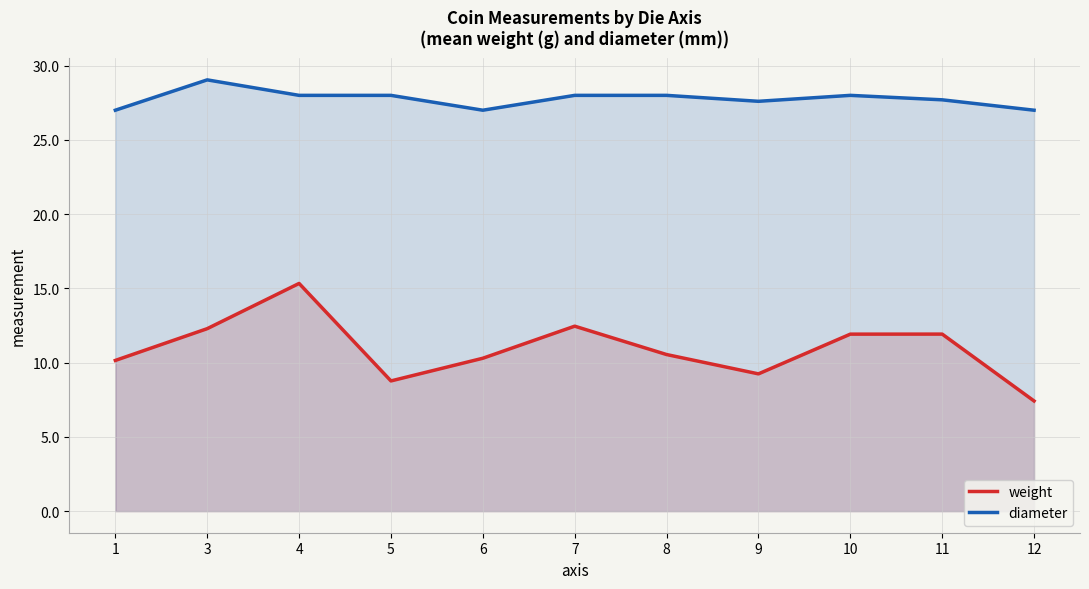

What is the difference between the maximum and minimum values in the diameter series?

2.0